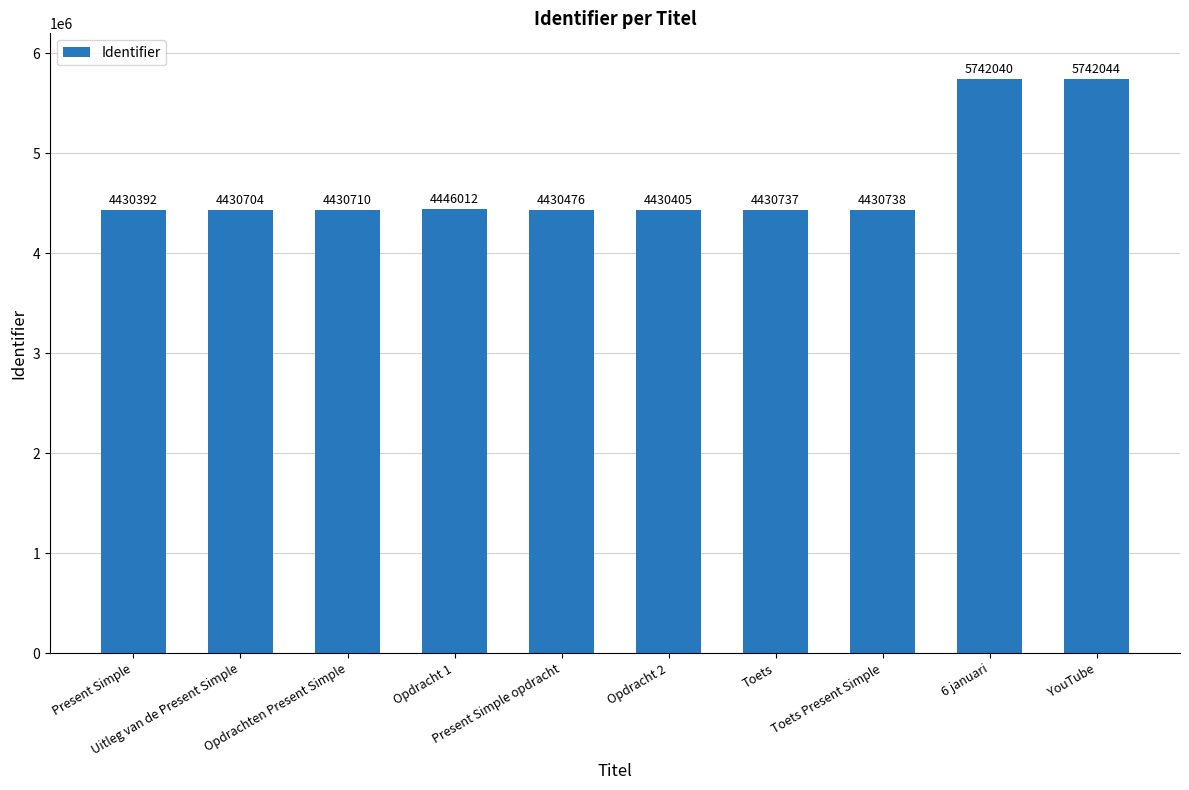

At which category does the chart reach its peak across all series?

YouTube